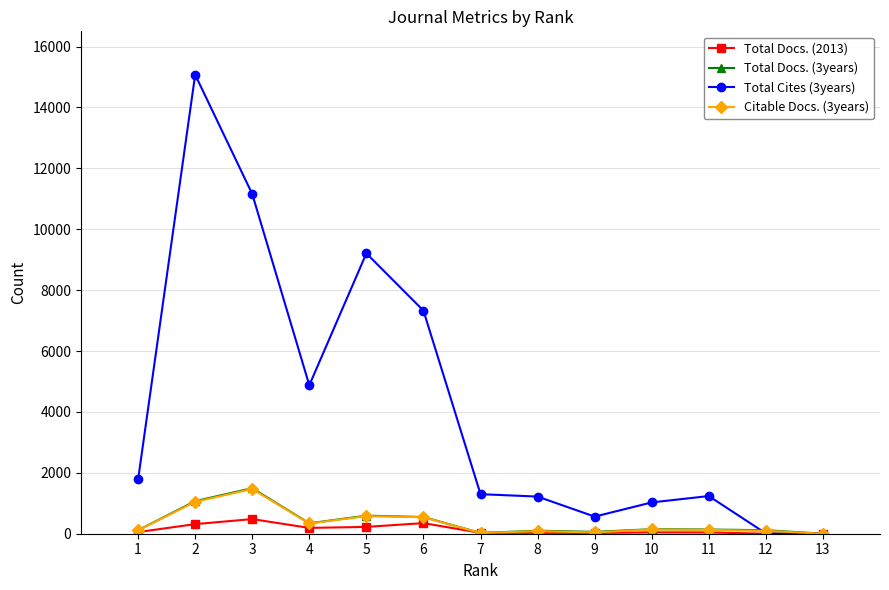

At which category is the sum across all series the highest?

2